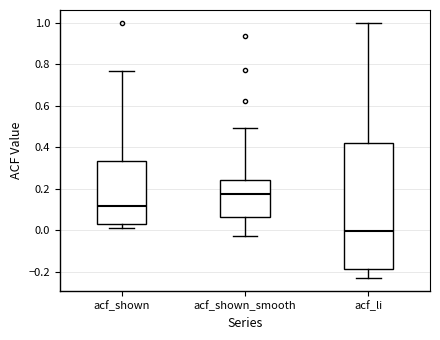

Where is the upper edge of the box for acf_li on the y-axis? The values are not printed on the chart, so give them approximately, as read against the axis.

0.42